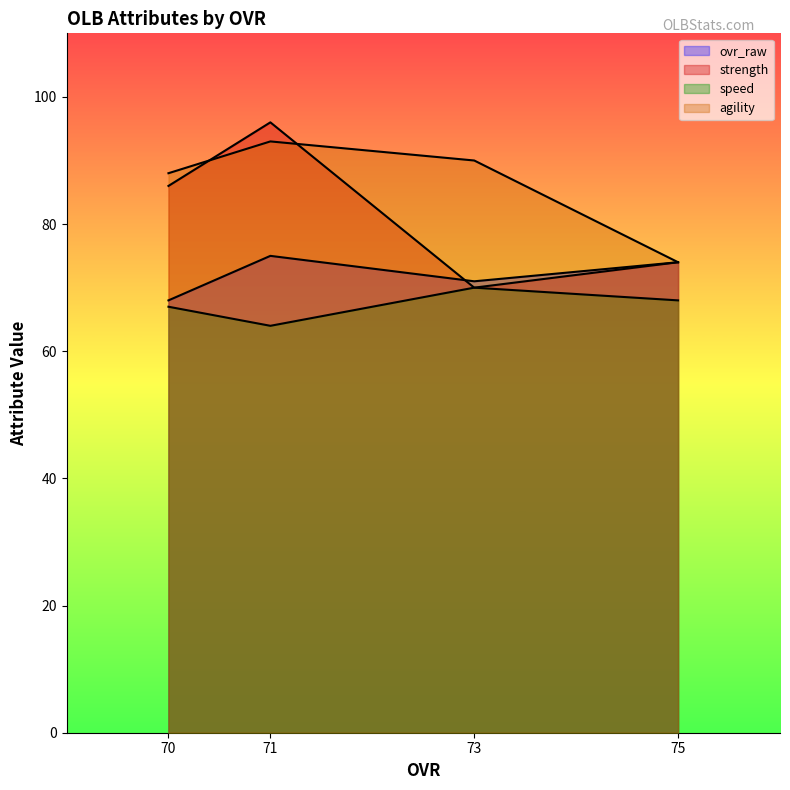

What are all the series names shown in the legend?

ovr_raw, strength, speed, agility